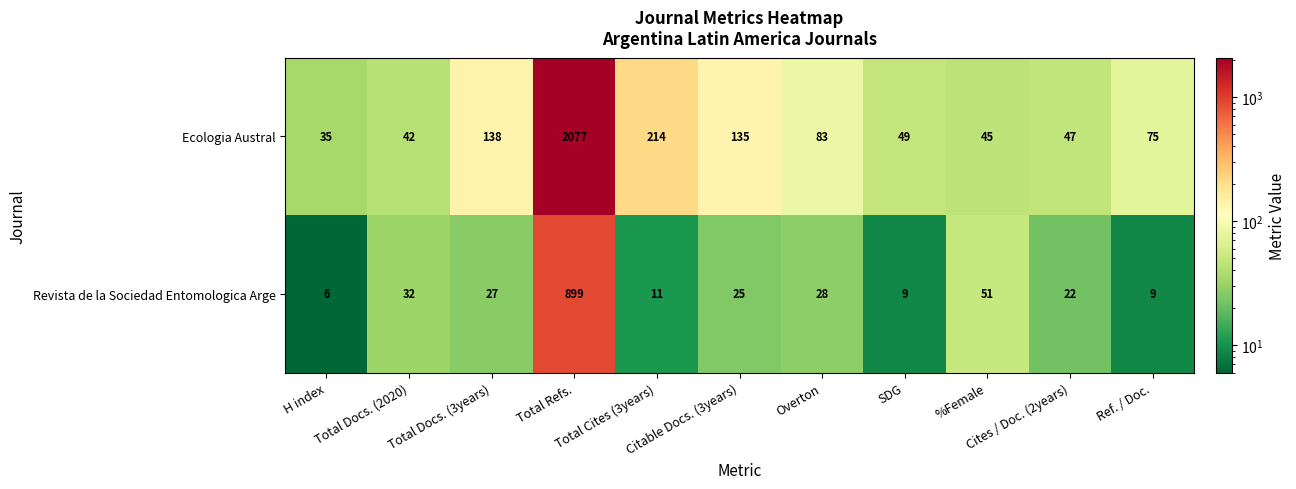

What is the sum of all Ecologia Austral values?

2940